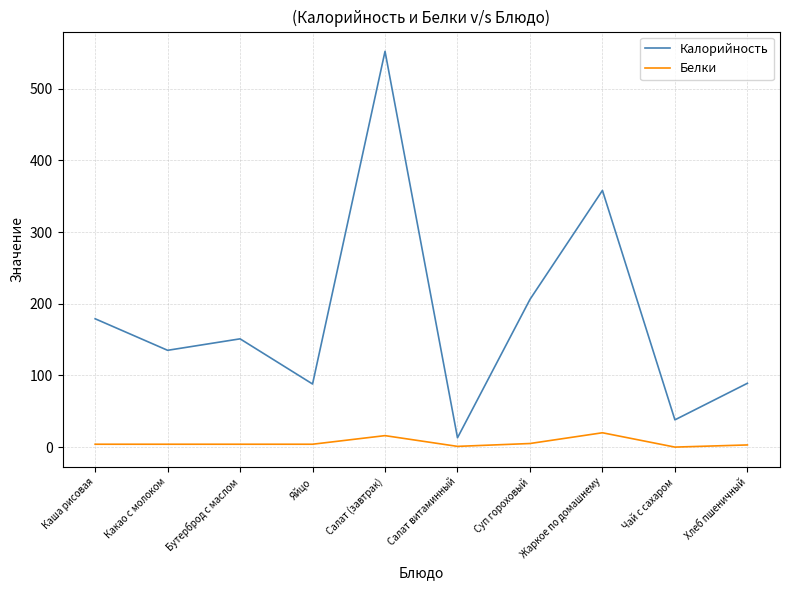

Which series has the widest spread of values?

Калорийность